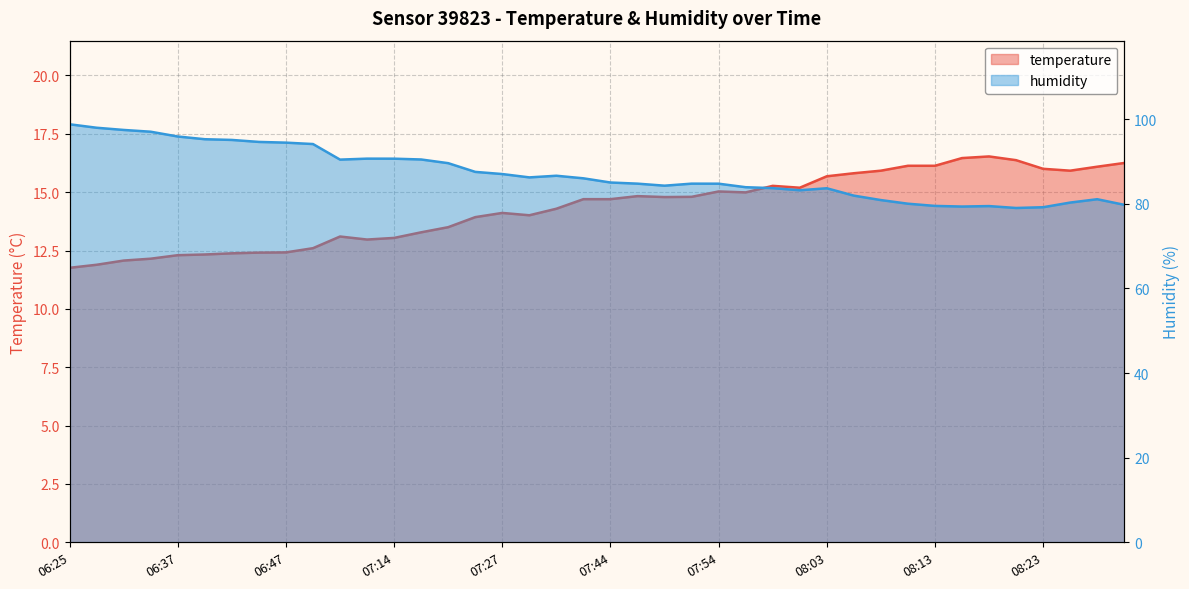

Which series has the largest range (max minus min)?

humidity